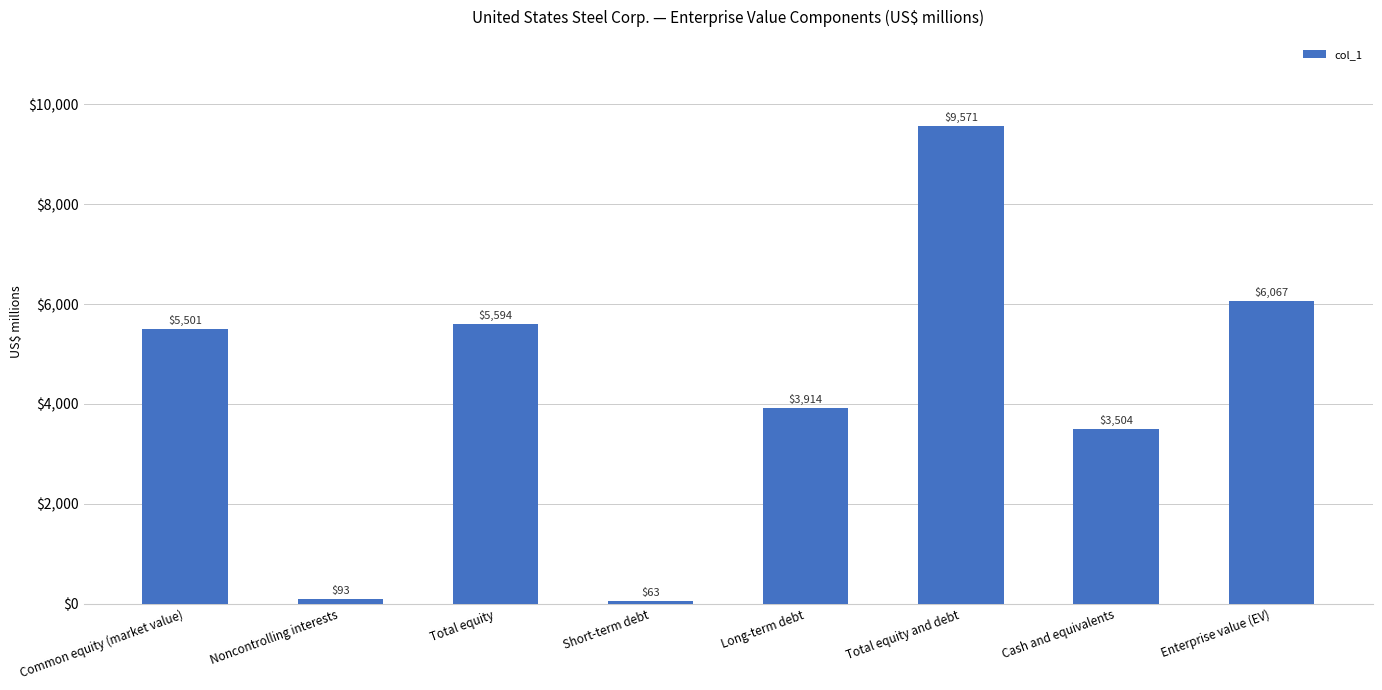

What is the approximate value at Total equity, to the nearest 10?

5590